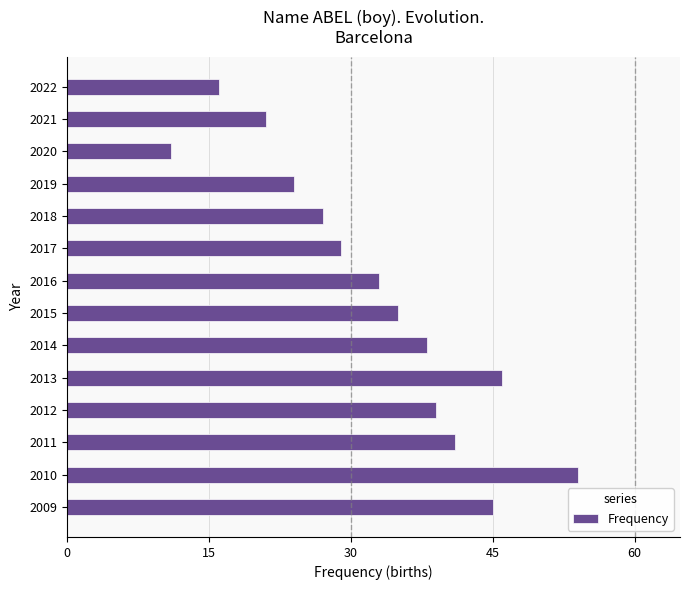

Between 2010 and 2009, which is larger?

2010